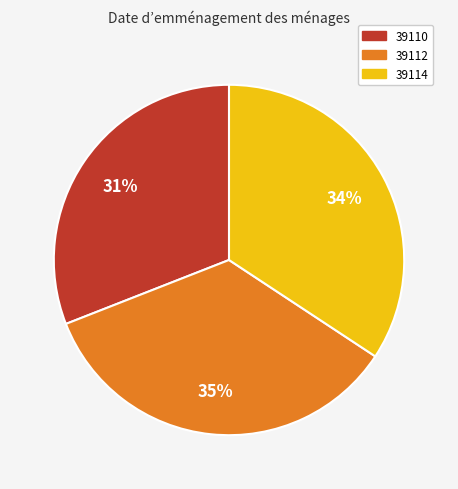

Is the sum of 39112 and 39114 greater than half?

Yes